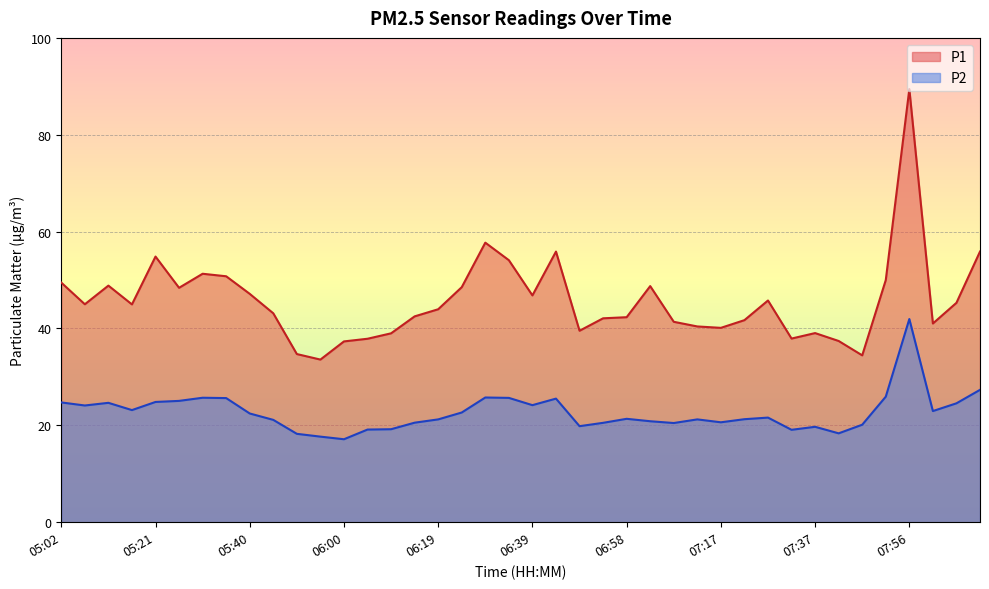

What is the difference between the P2 values at 07:42 and 05:26?

6.7